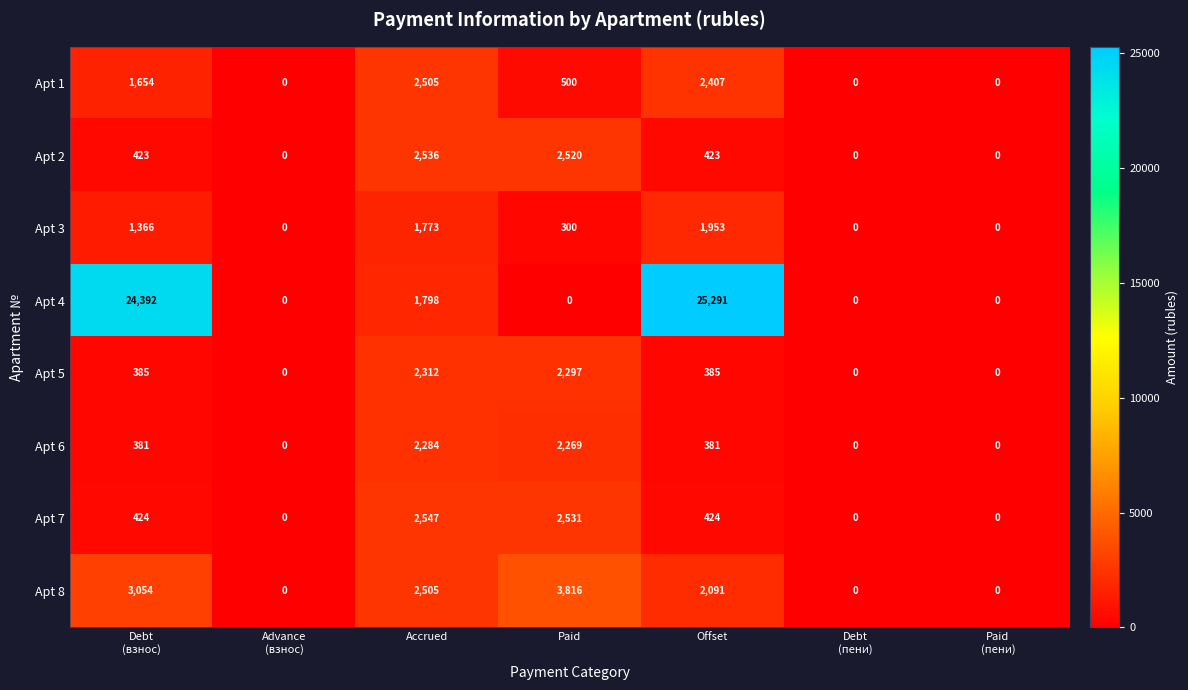

Which label corresponds to the largest value in the chart?

Offset